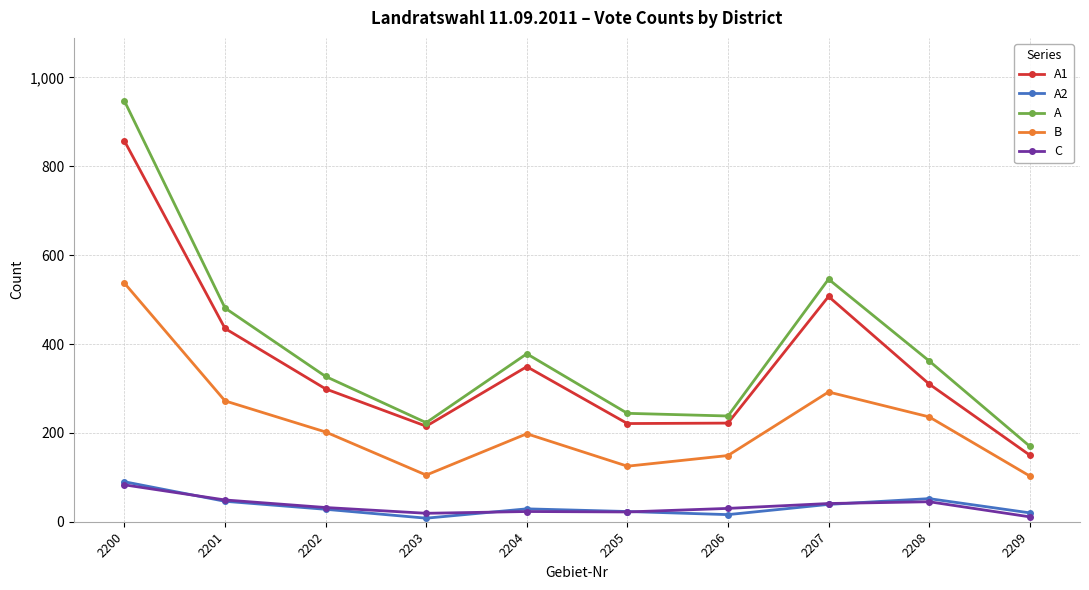

At which category does A reach its first local valley?

2203